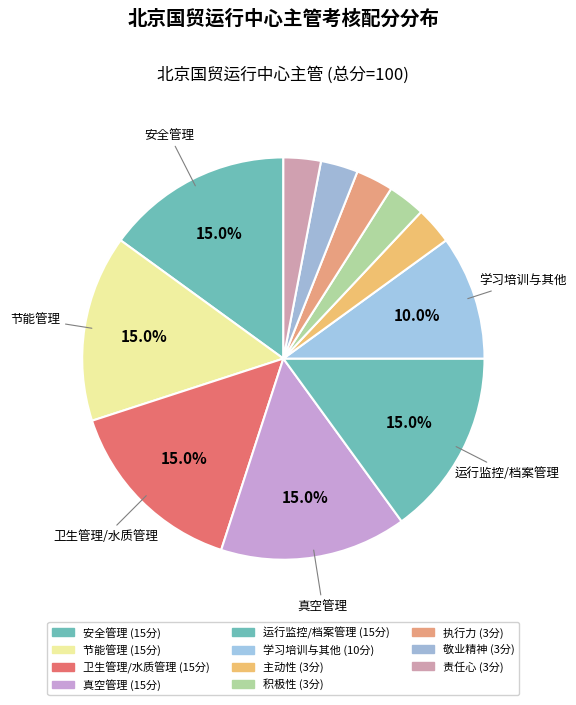

How many segments does this pie chart have?

11